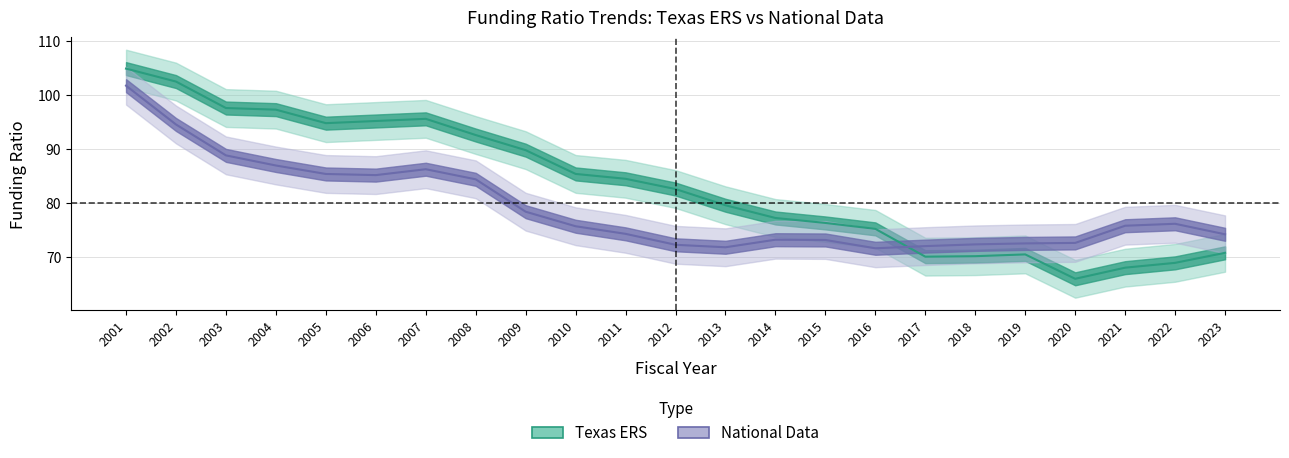

Where does the National Data series first go above 75?

2001